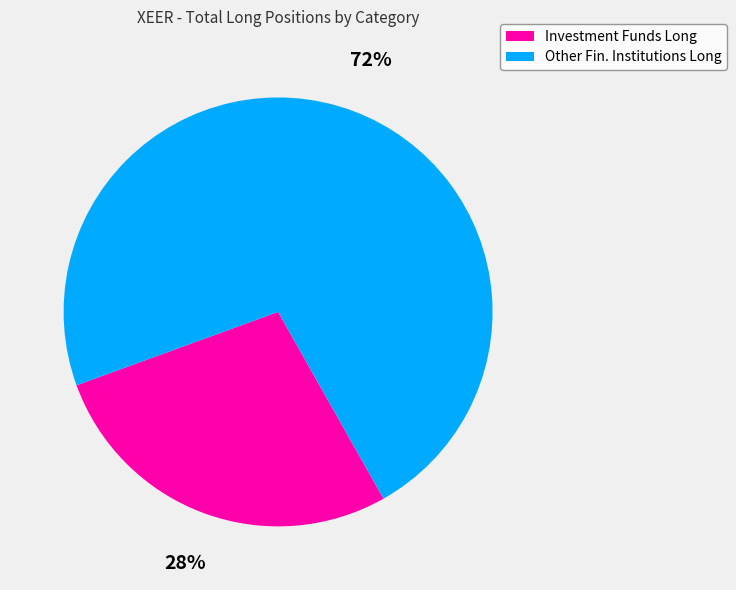

Is there any slice that represents more than half of the pie?

Yes